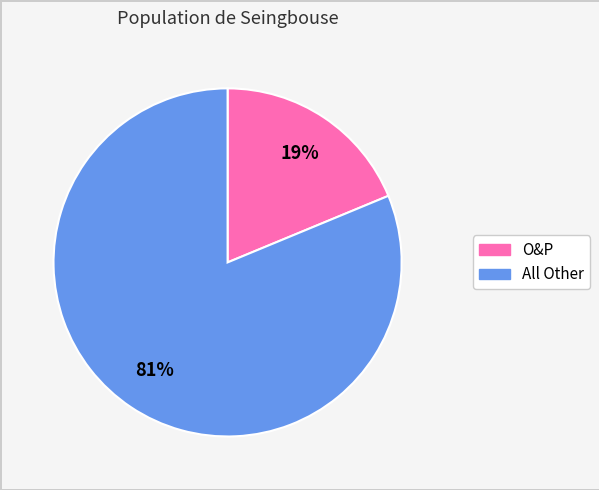

Do All Other and O&P together represent more than half of the pie?

Yes